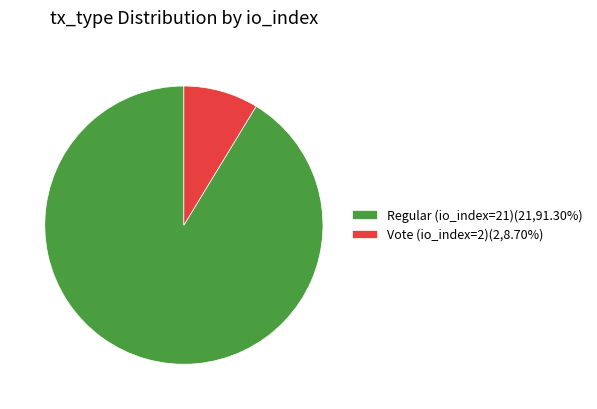

Approximately how many times larger is the value at Regular (io_index=21) compared to Vote (io_index=2)?

10.5